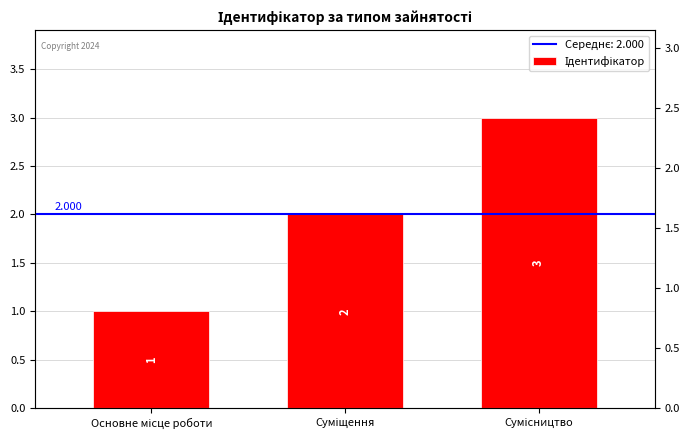

How many values are below 2?

1